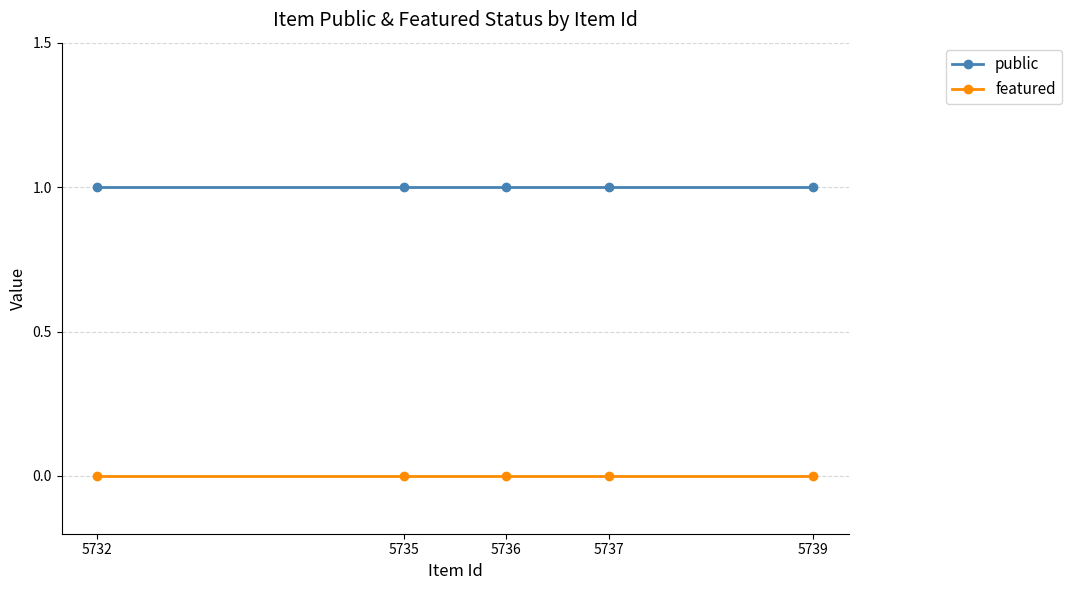

The public series shows 1 at 5739. True or false?

True